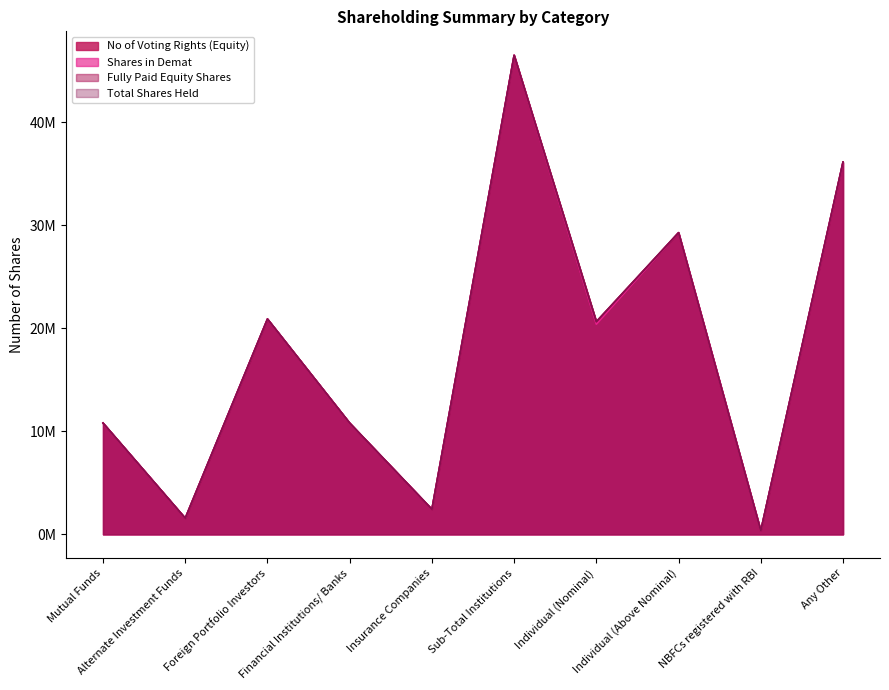

Which label corresponds to the largest value in the chart?

Sub-Total Institutions